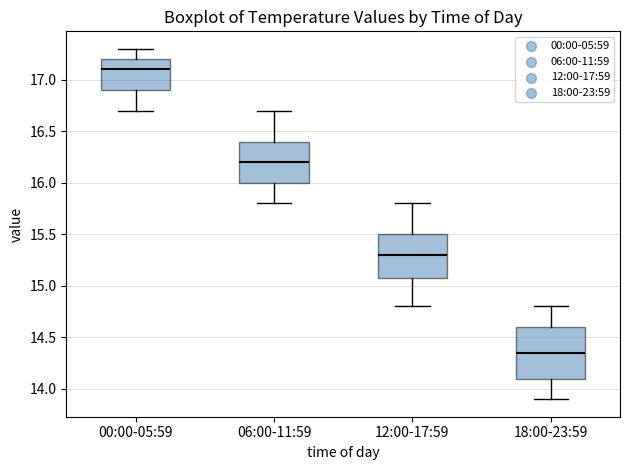

Comparing the boxes themselves (not the whiskers), which one is the tallest?

18:00-23:59